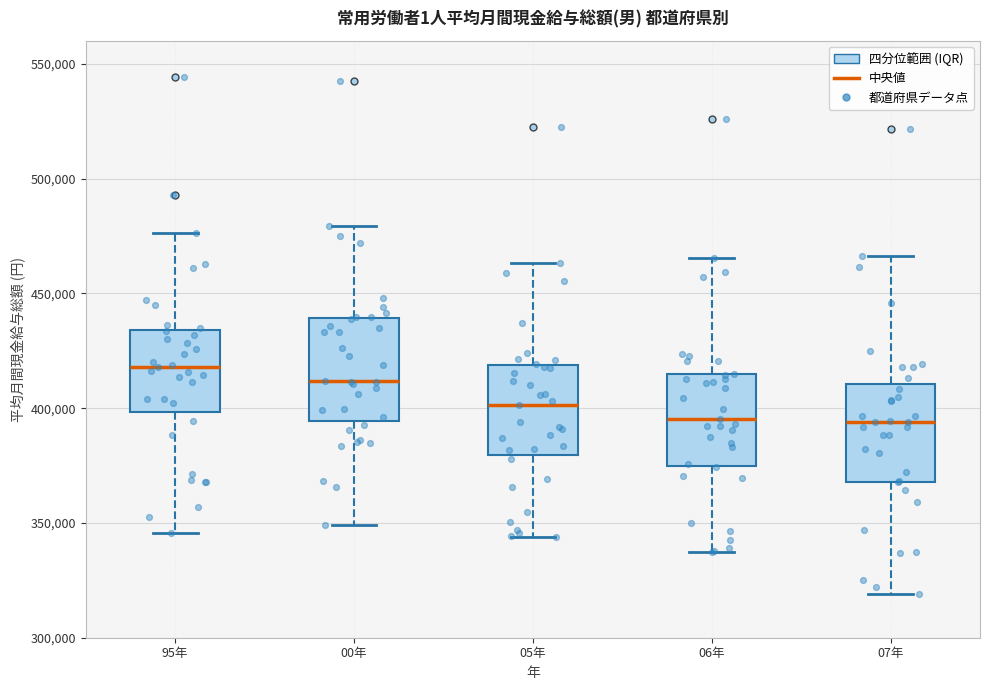

Reading left to right, read every box against the y-axis: the position of its median line, the range the box covers, and the ends of its whiskers. The values are not printed on the chart, so give them approximately, as read against the axis.

95年: median 420000, box 400000 to 435000, whiskers 345000 to 475000
00年: median 410000, box 395000 to 440000, whiskers 350000 to 480000
05年: median 400000, box 380000 to 420000, whiskers 345000 to 465000
06年: median 395000, box 375000 to 415000, whiskers 335000 to 465000
07年: median 395000, box 370000 to 410000, whiskers 320000 to 465000